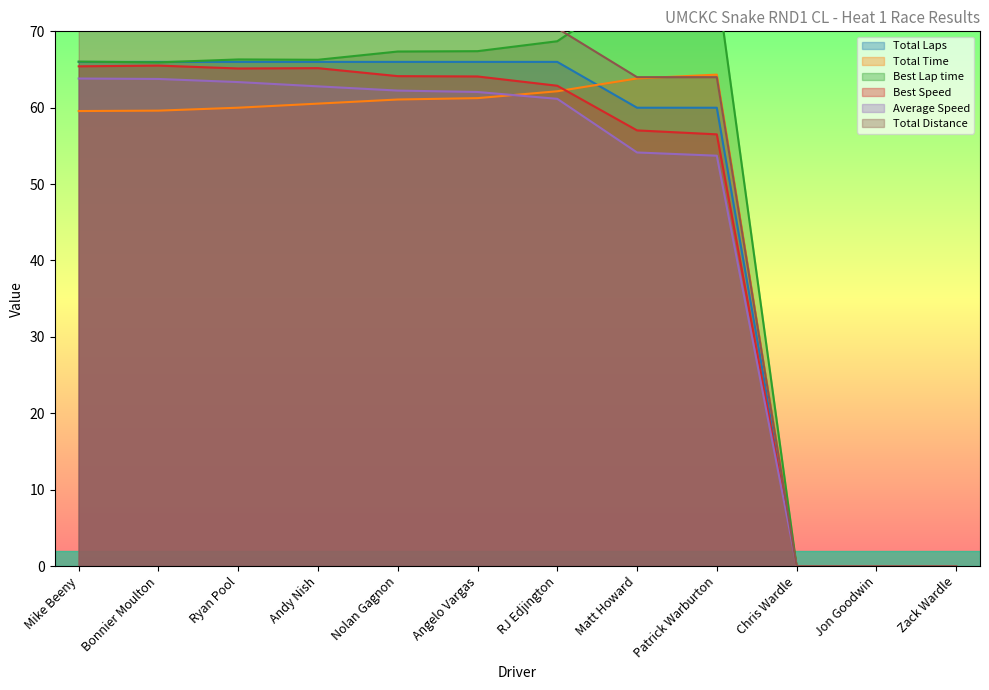

Which series ends up on top after the final intersection of Best Speed and Total Time?

Total Time